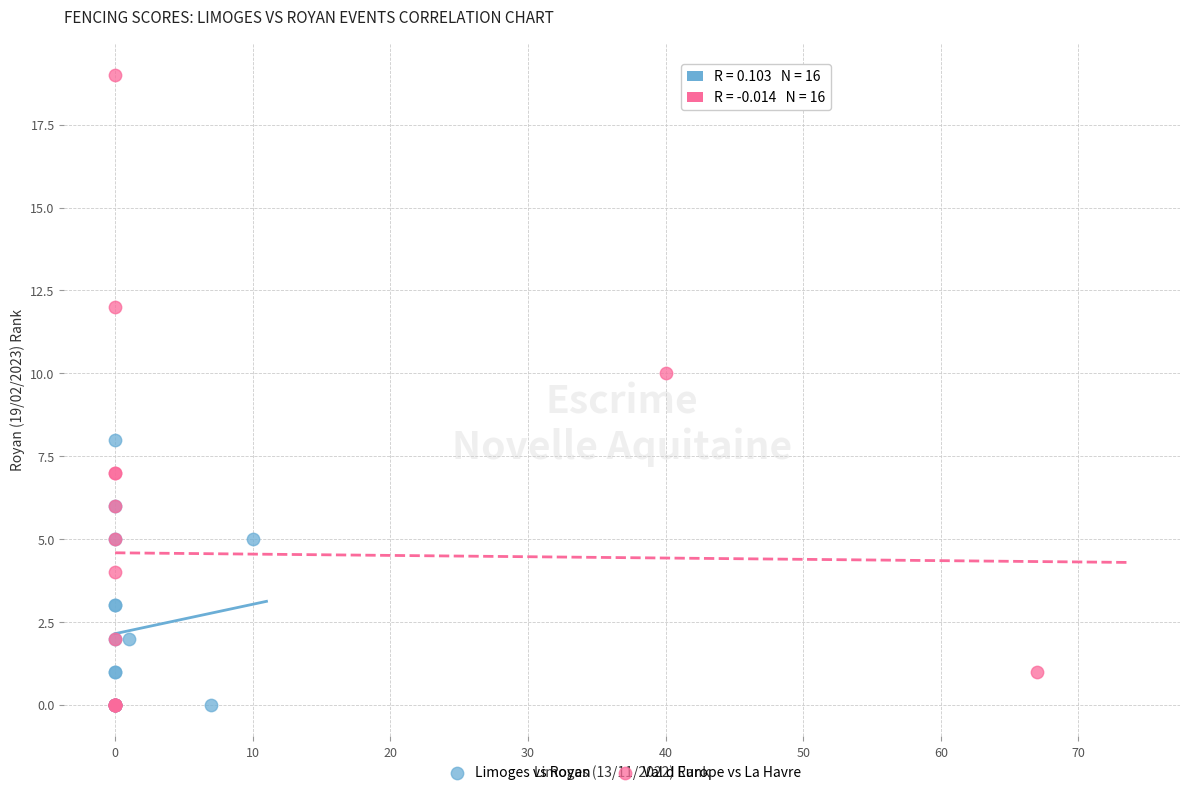

What are all the series names shown in the legend?

Limoges vs Royan, Val d Europe vs La Havre